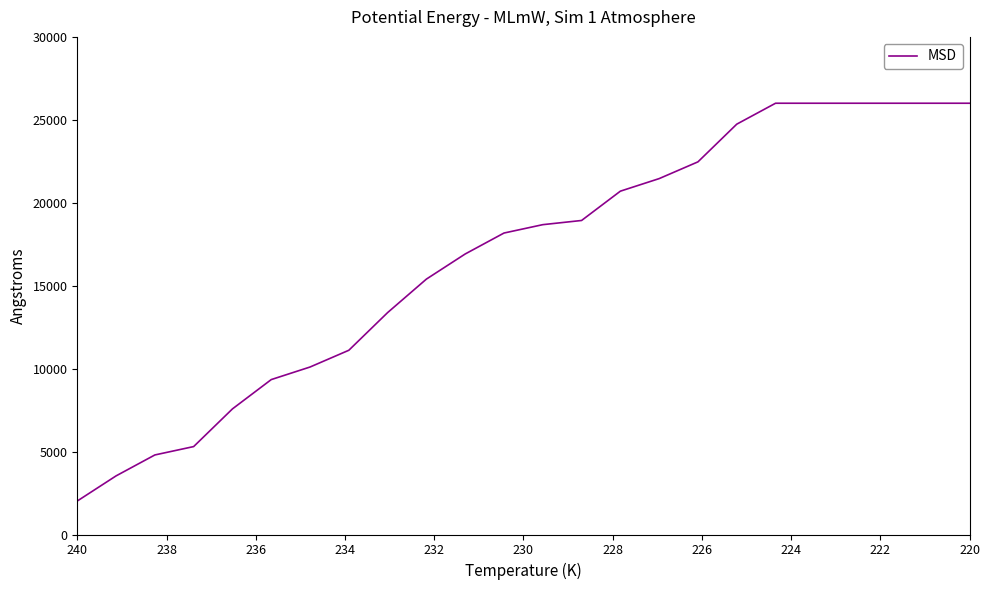

What is the minimum value shown in the chart?

2019.4